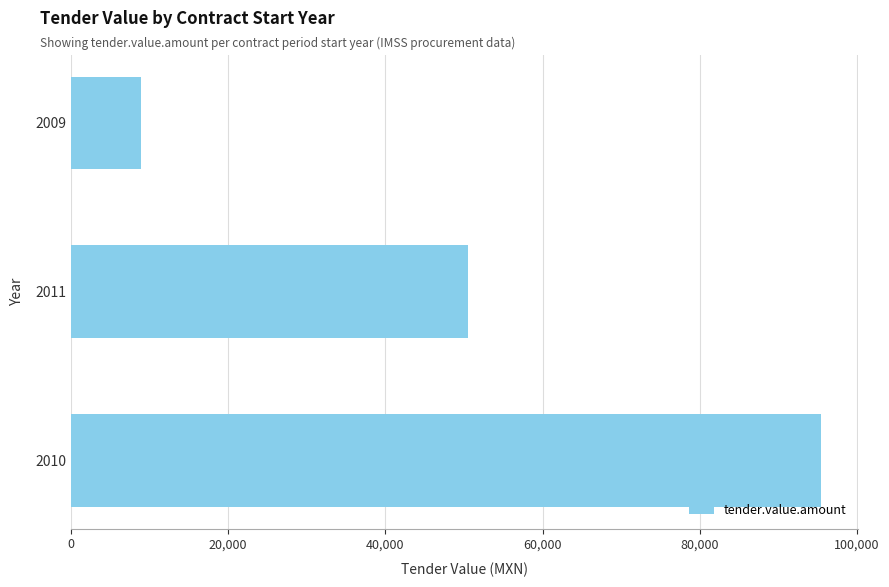

What is the minimum value shown in the chart?

8970